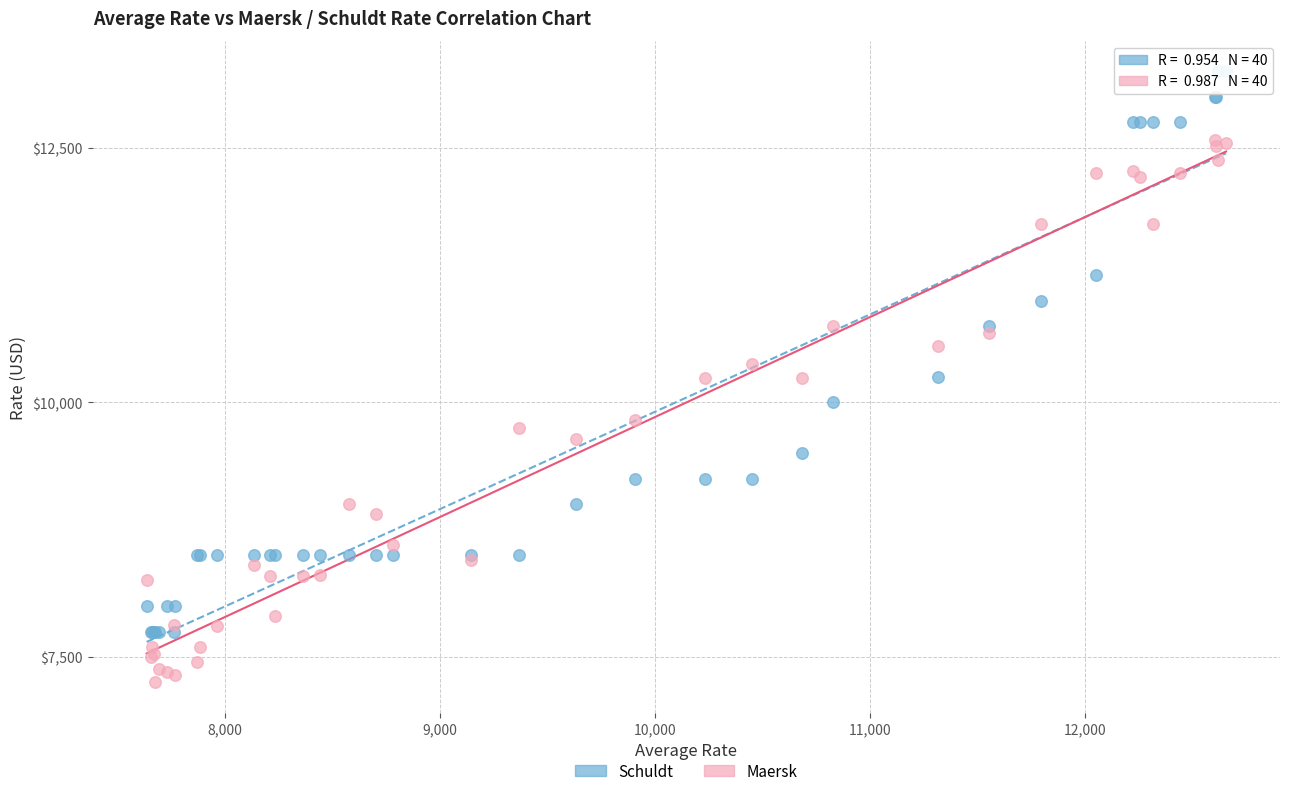

Which series reaches the minimum Y coordinate?

Maersk